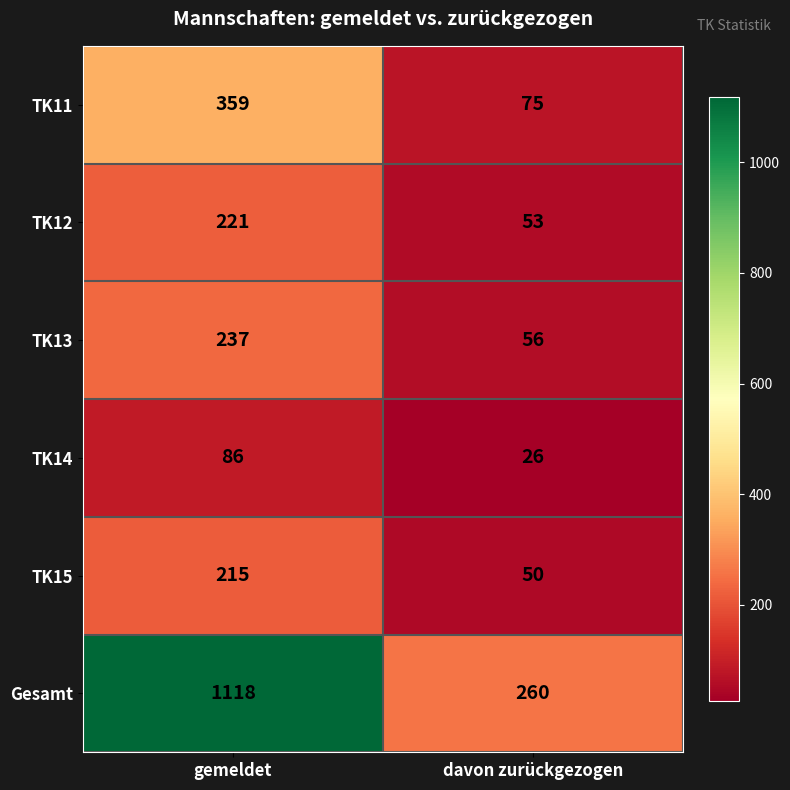

What is the sum of the TK14 values at davon zurückgezogen and gemeldet?

112